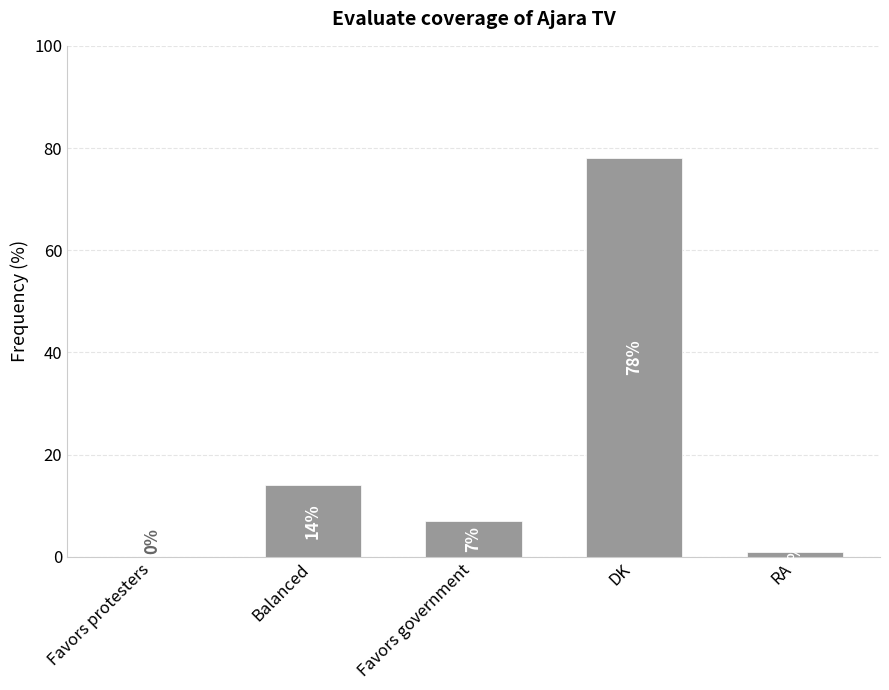

Reading left to right, extract all data points from this chart.

Favors protesters=0	Balanced=14	Favors government=7	DK=78	RA=1